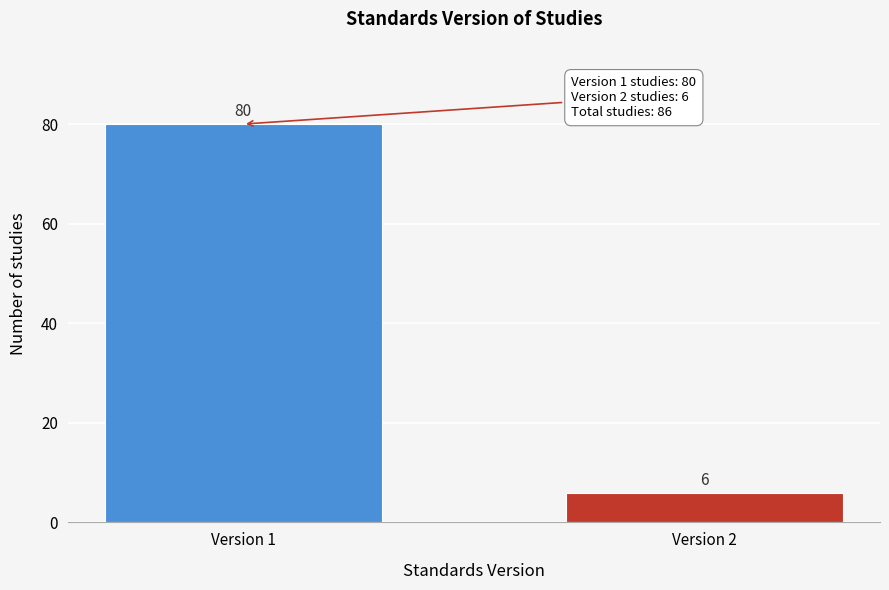

Reading left to right, what are all the values shown in this chart?

80	6